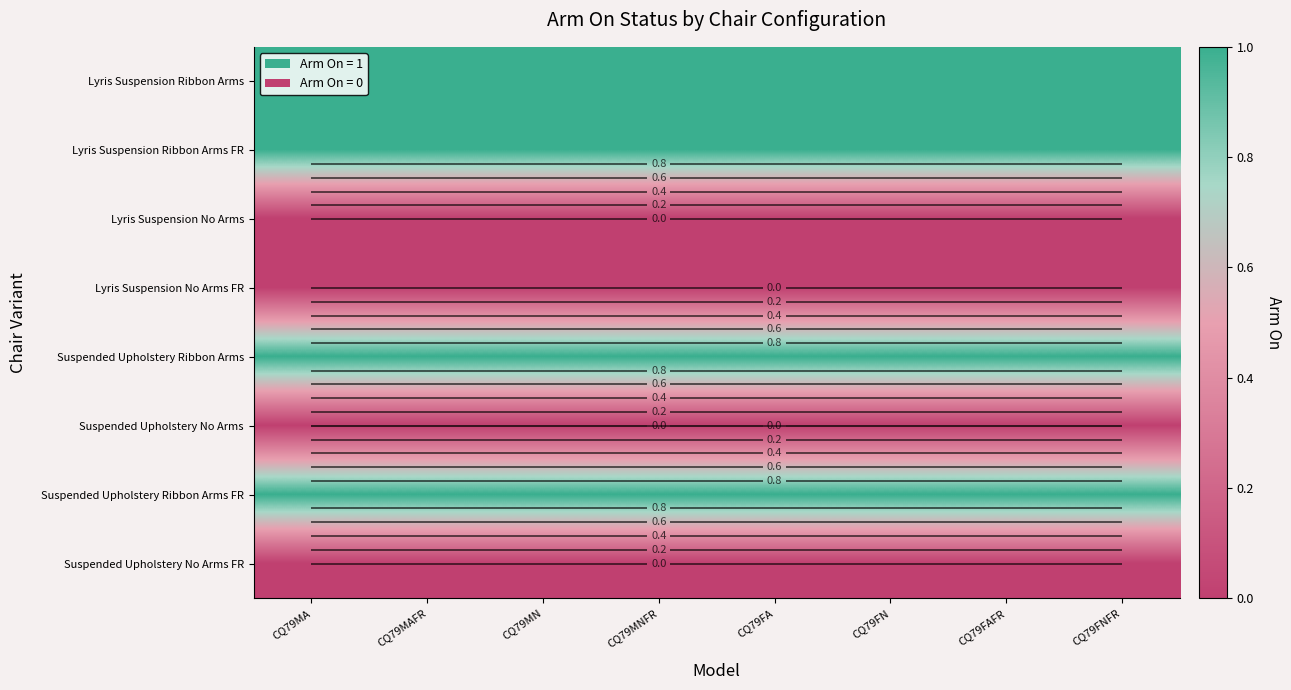

Which series has the largest total across all categories?

Lyris Suspension Ribbon Arms